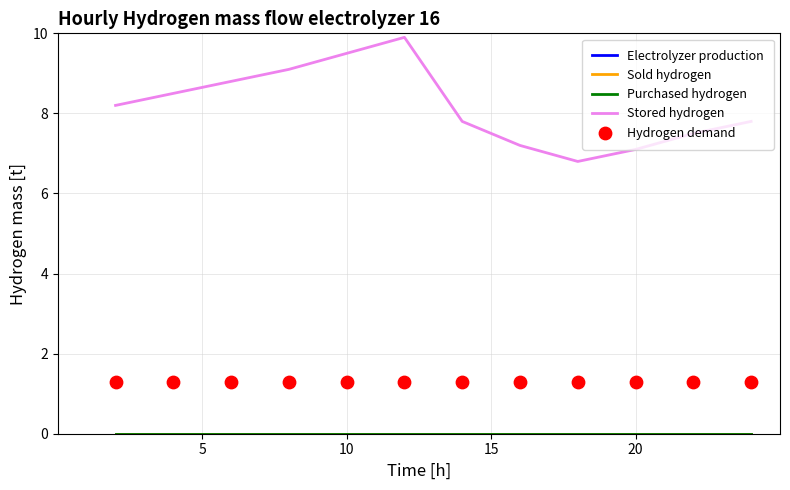

Which series has the largest Y range (max minus min)?

Stored hydrogen